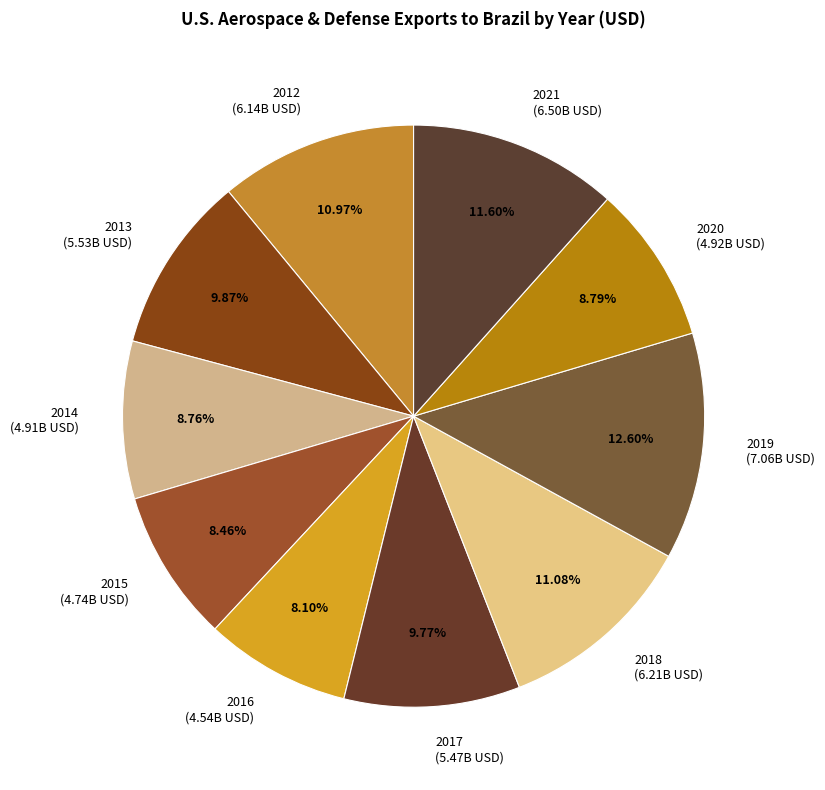

Does 2013 account for over 50% of the chart?

No